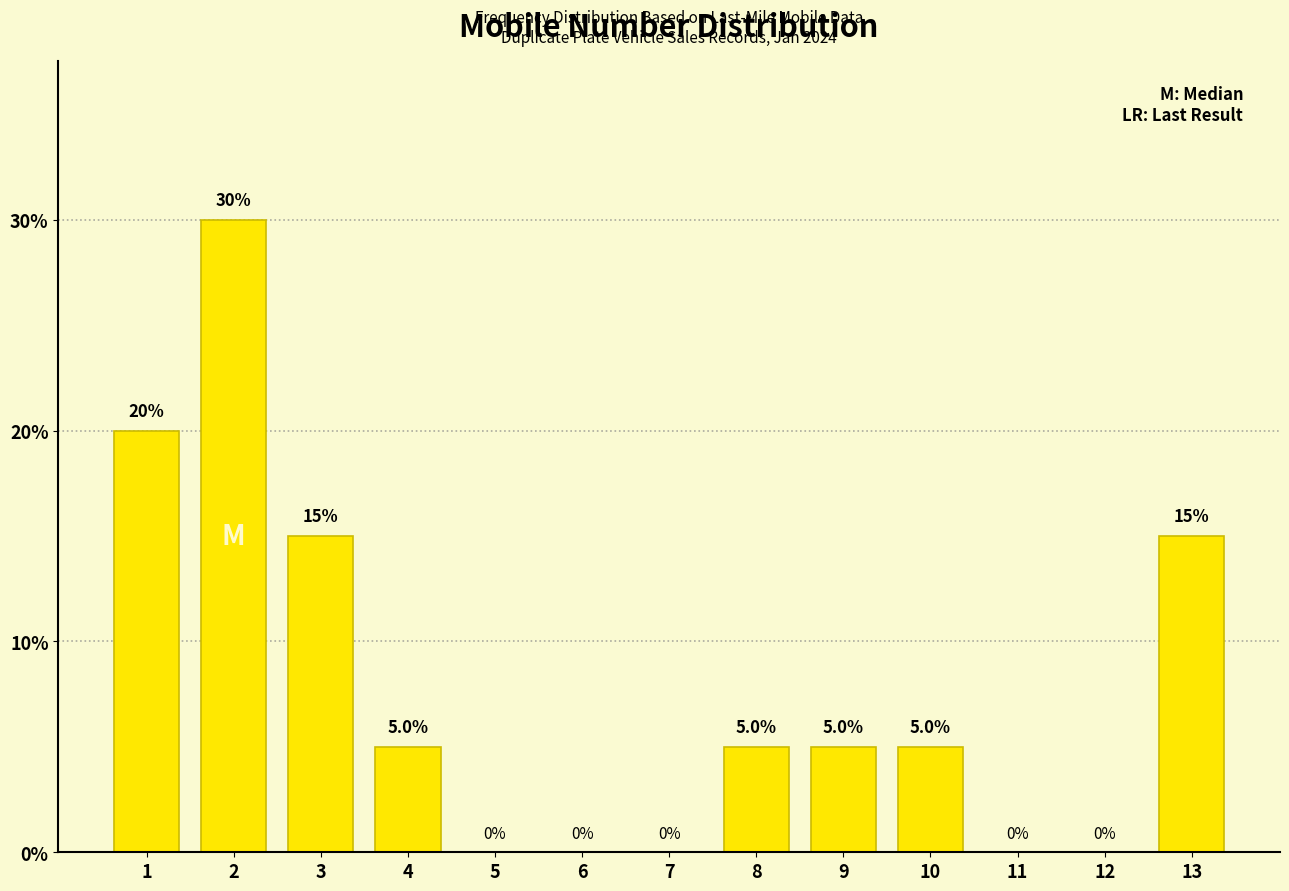

Reading left to right, extract all data points from this chart.

1=20	2=30	3=15	4=5	5=0	6=0	7=0	8=5	9=5	10=5	11=0	12=0	13=15